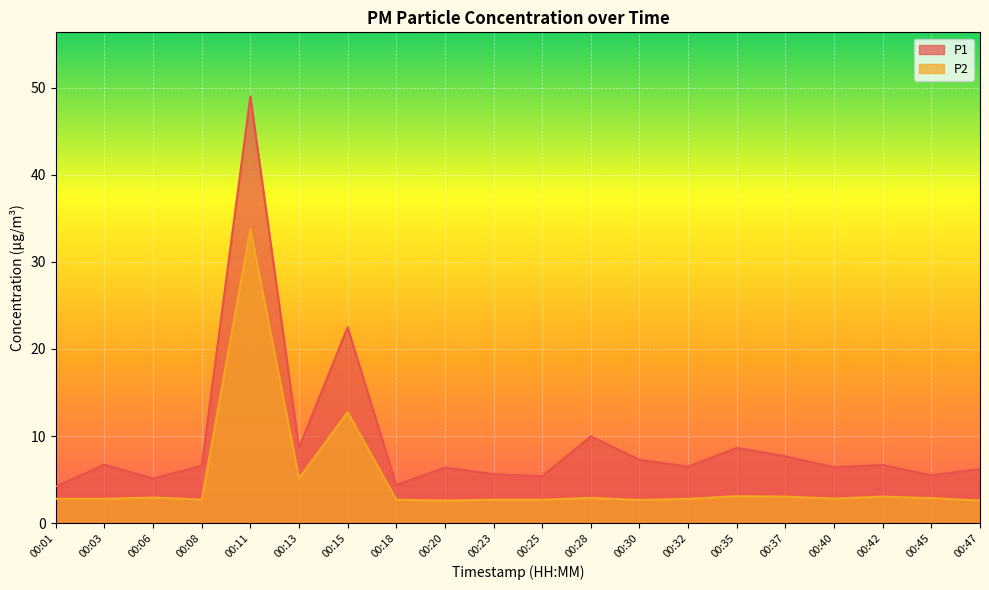

Reading right to left, what are all the values shown in this chart?

P1: 6.2	5.5	6.7	6.4	7.7	8.7	6.5	7.3	10.0	5.4	5.6	6.4	4.4	22.5	8.7	49.0	6.6	5.1	6.7	4.2
P2: 2.6	2.9	3.0	2.8	3.0	3.1	2.8	2.7	2.9	2.7	2.7	2.6	2.7	12.8	5.2	33.8	2.7	3.0	2.8	2.8